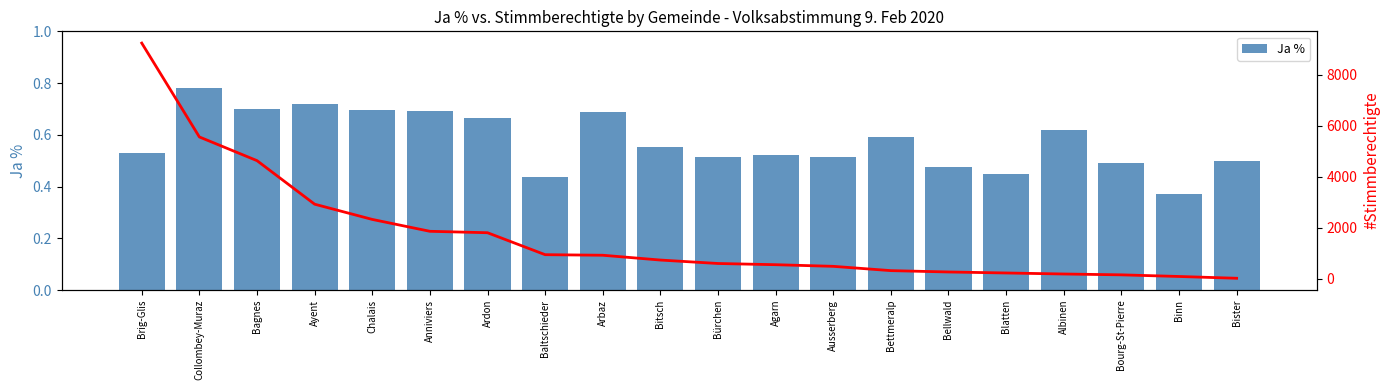

What is the total value across all series at Bettmeralp?

327.6